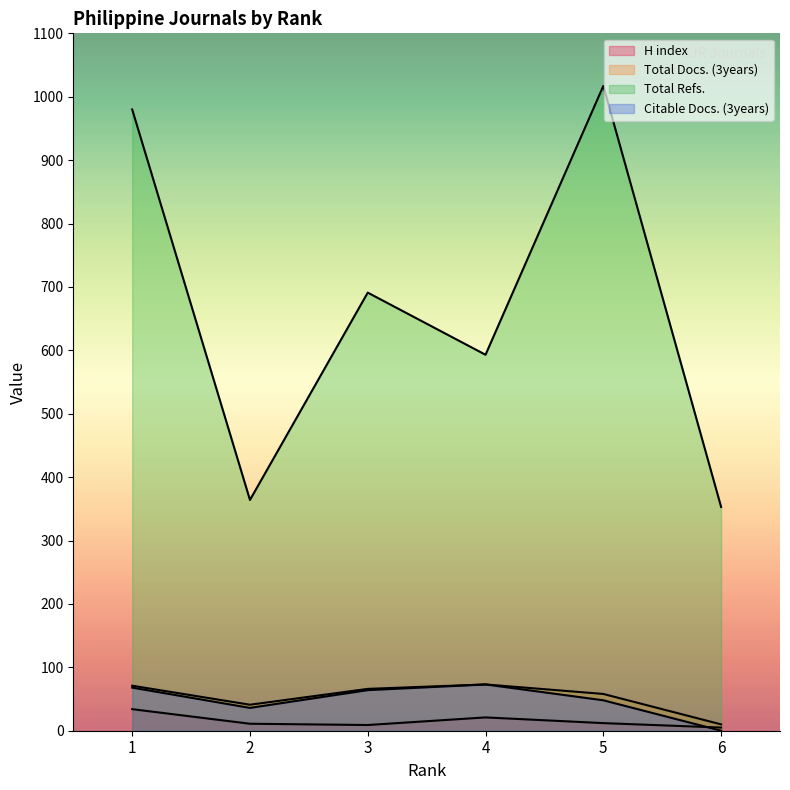

True or false: H index and Total Docs. (3years) cross at least once.

False